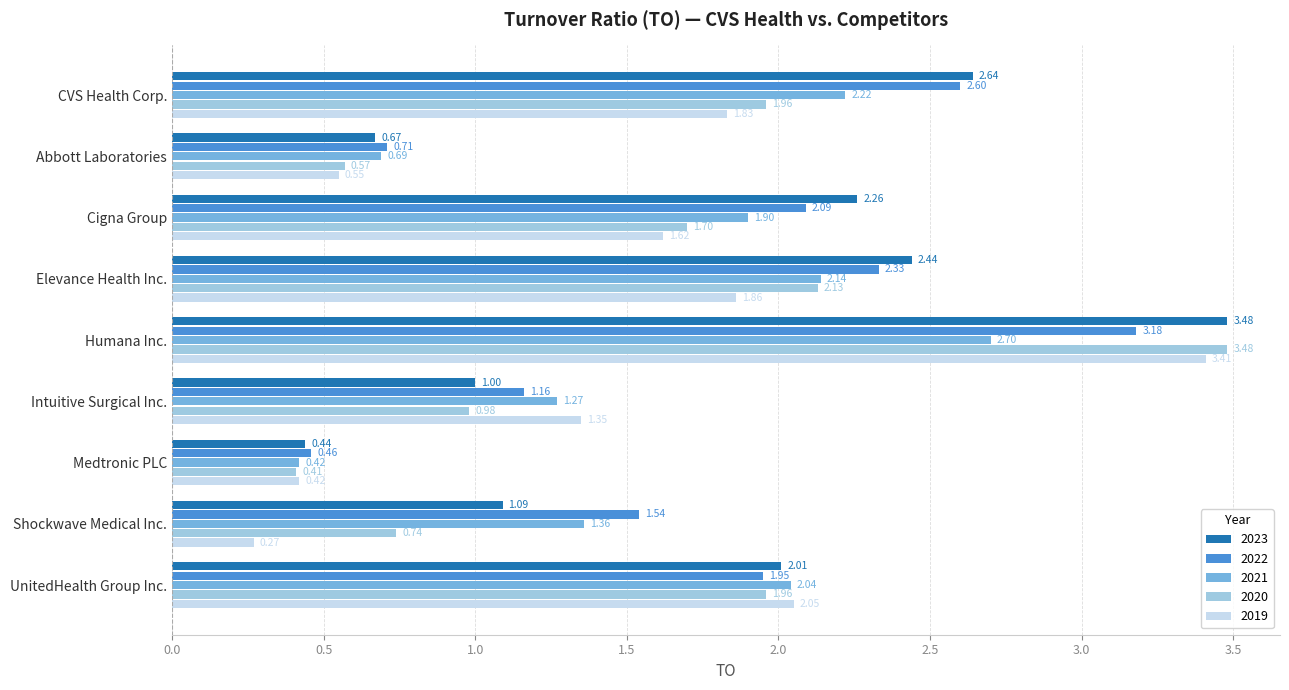

Rank the categories by 2021 value from highest to lowest.

Humana Inc., CVS Health Corp., Elevance Health Inc., UnitedHealth Group Inc., Cigna Group, Shockwave Medical Inc., Intuitive Surgical Inc., Abbott Laboratories, Medtronic PLC